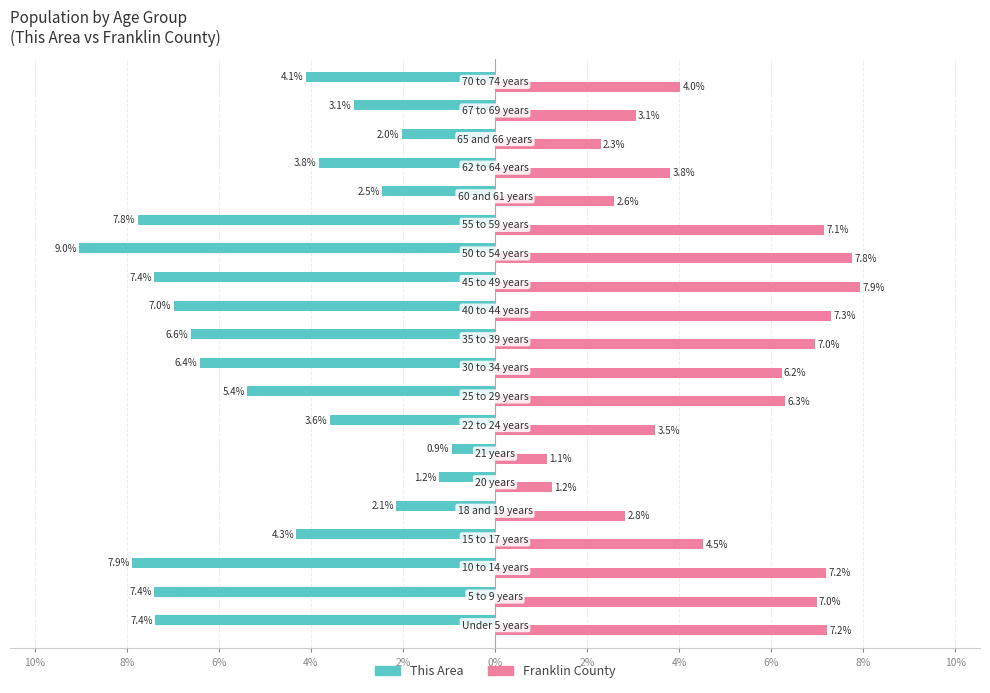

What are all the series names shown in the legend?

This Area, Franklin County